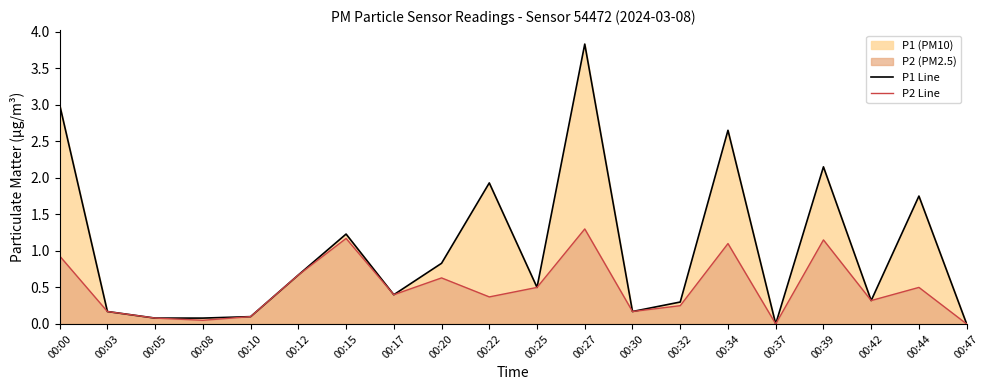

True or false: P1 Line and P2 Line cross at least once.

False